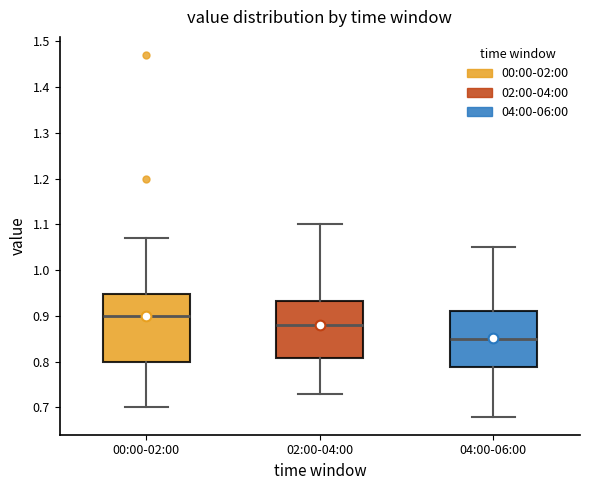

Comparing the boxes themselves (not the whiskers), which one is the tallest?

00:00-02:00